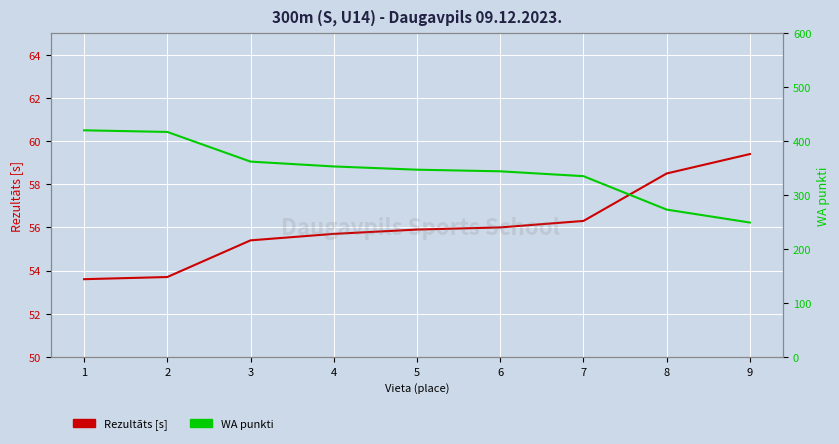

True or false: Rezultāts [s] and WA punkti intersect in this chart.

False